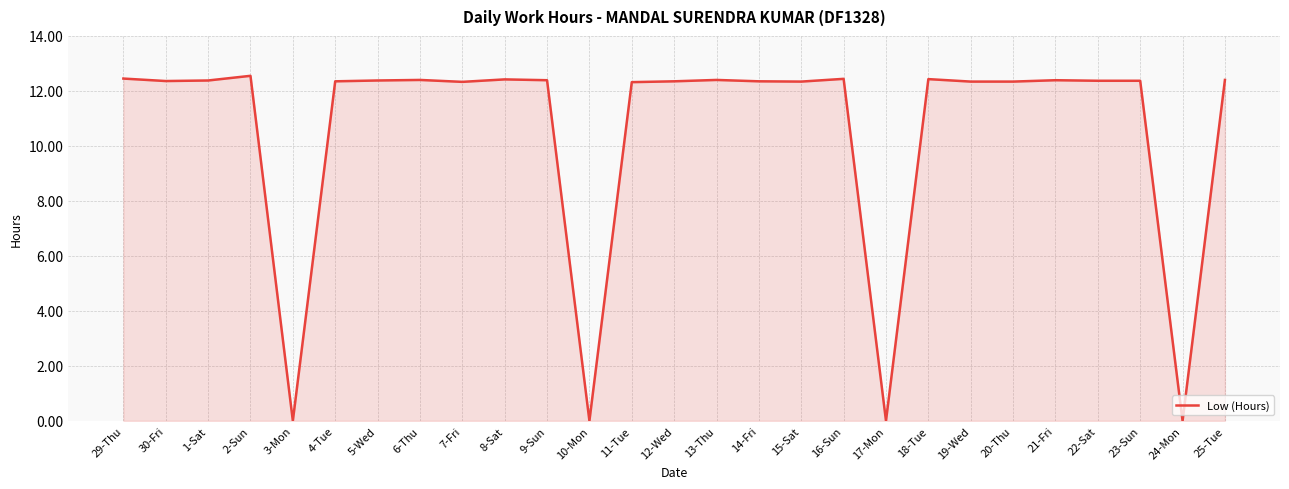

What position from the right is 7-Fri?

19